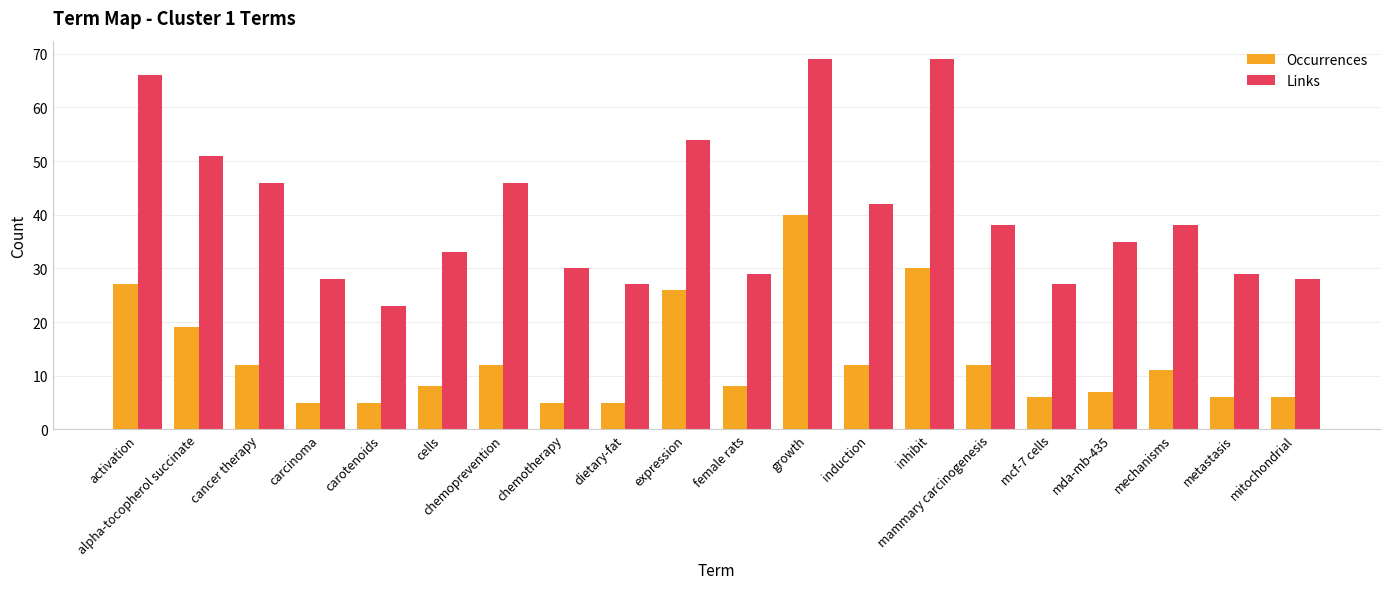

Where does the Occurrences series first go above 11?

activation